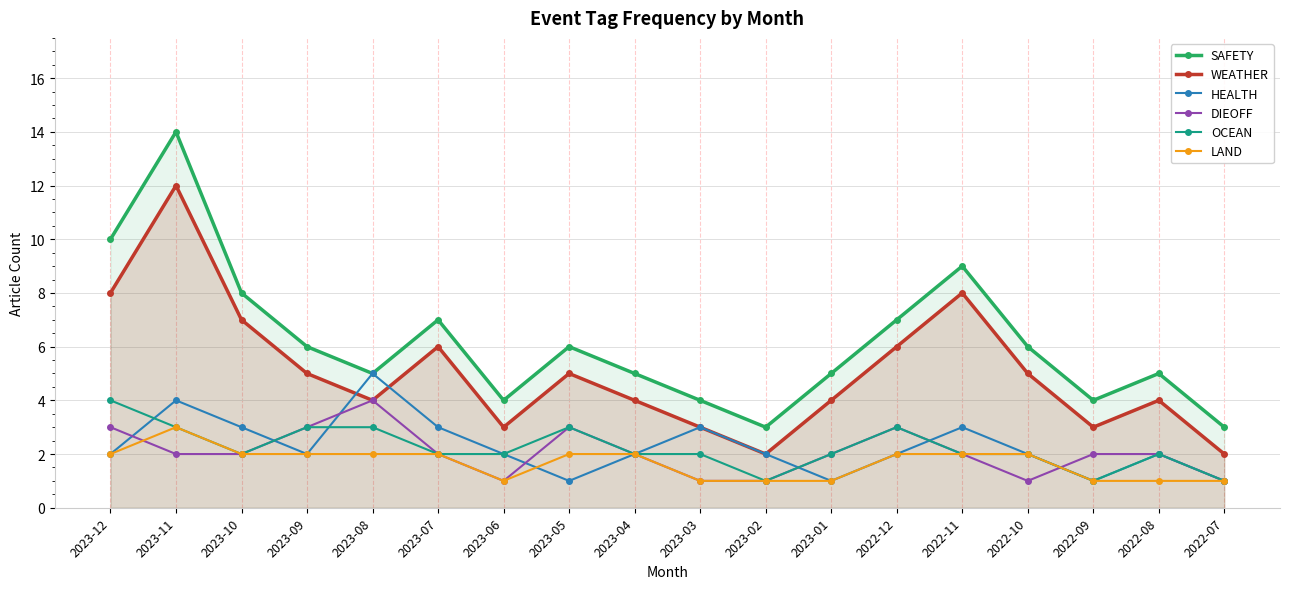

Where does the HEALTH series first go above 2?

2023-11